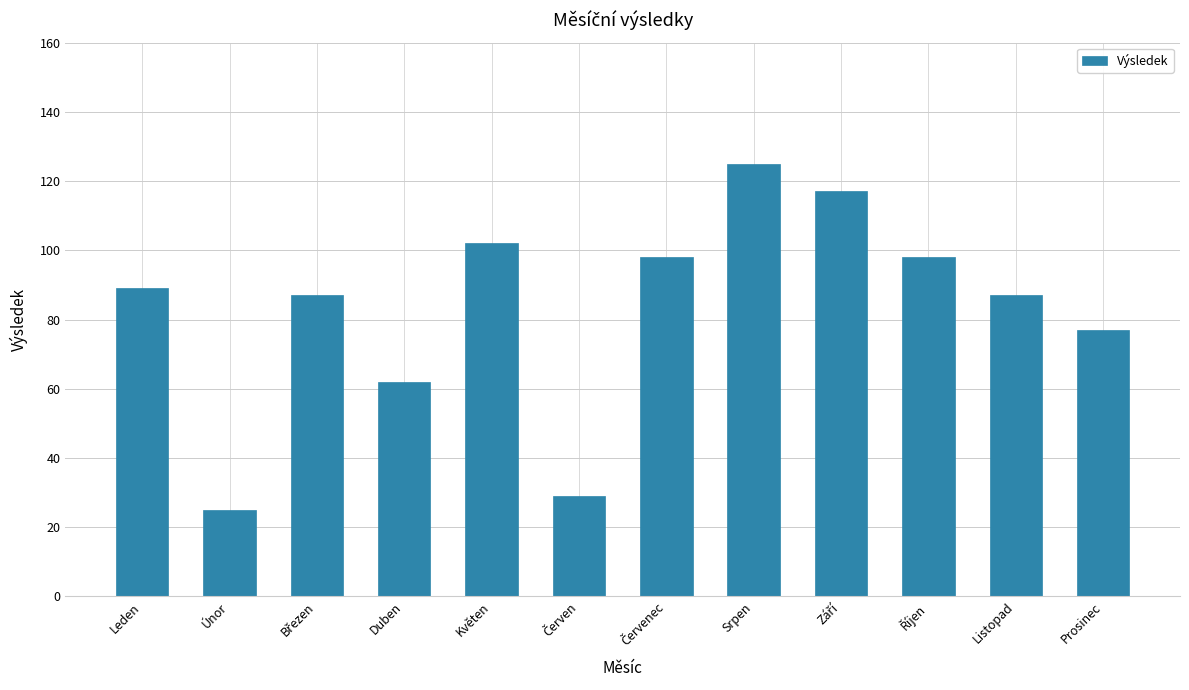

What is the smallest value displayed?

25